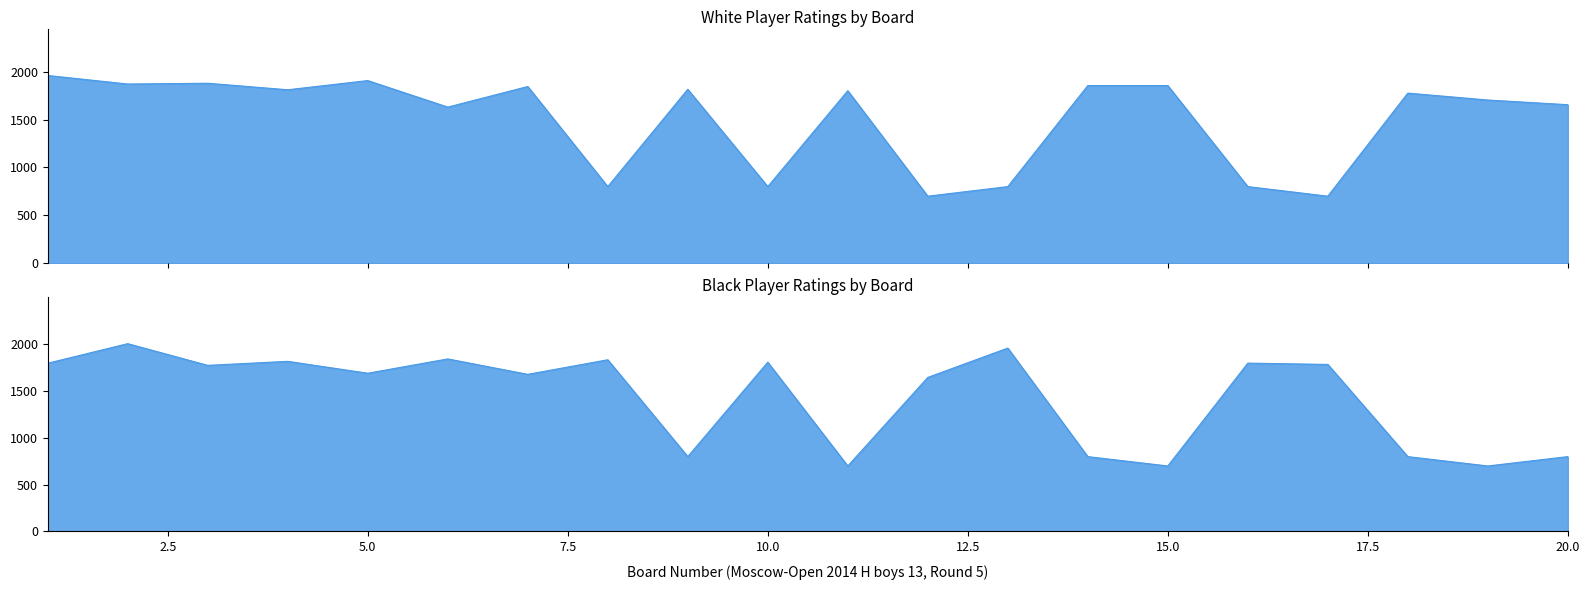

The White Rating series shows 800 at 16. True or false?

True